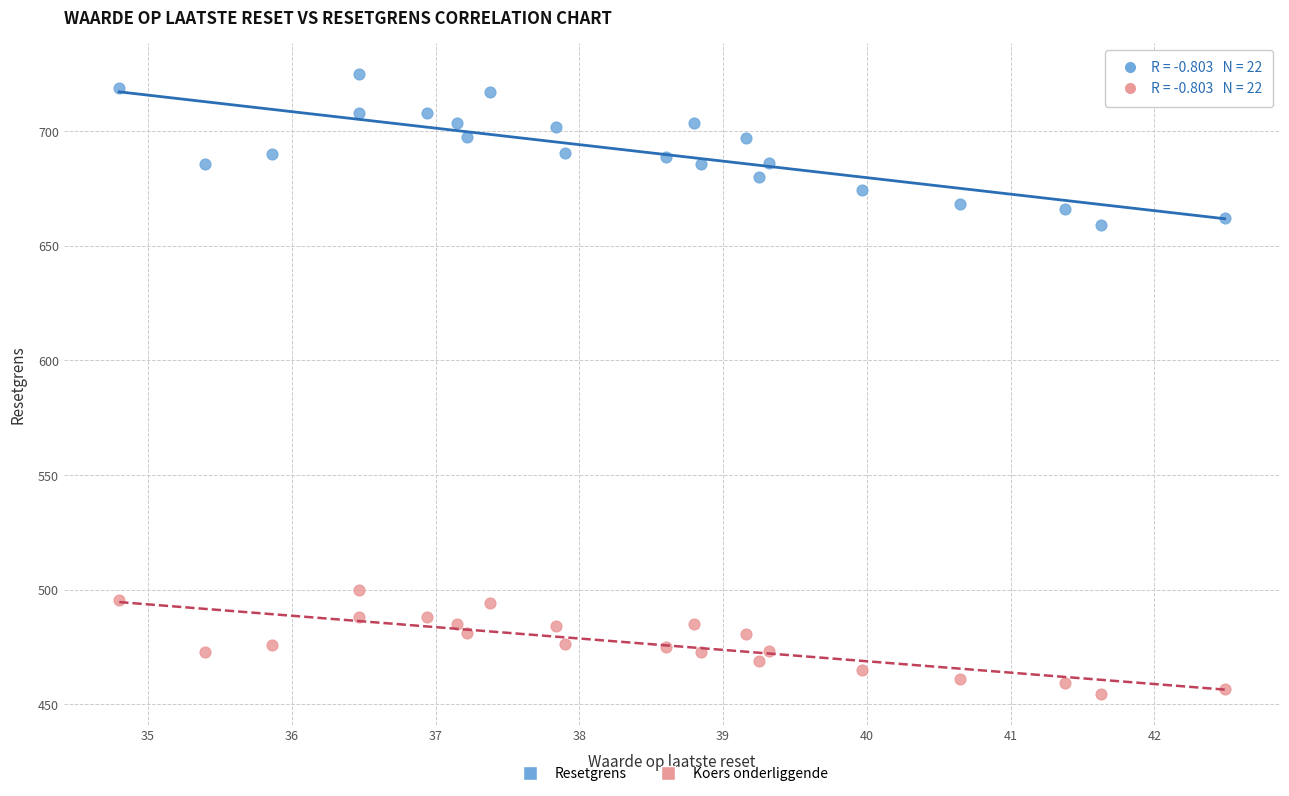

Which series contains the lowest Y value?

Koers onderliggende